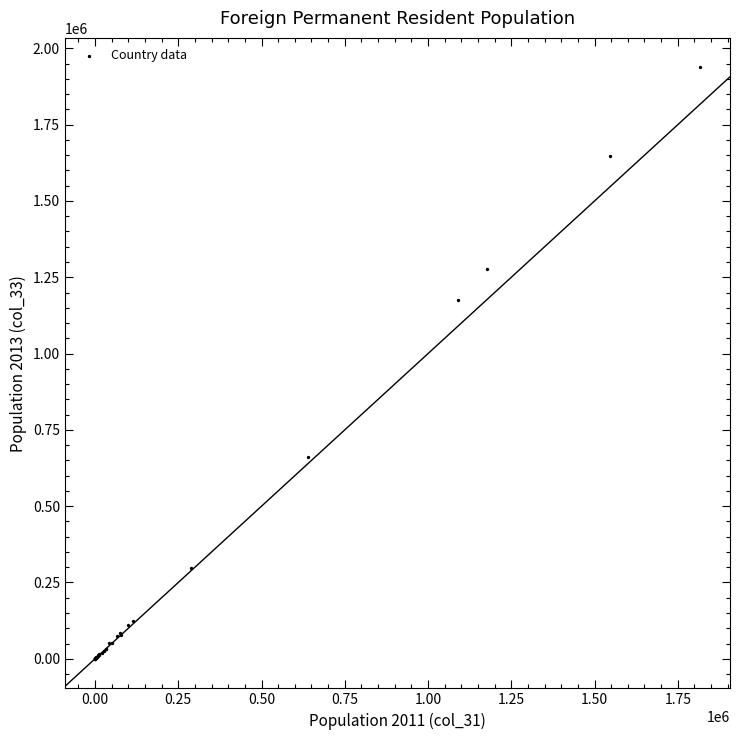

What Y value in the scatter plot is closest to 968811?

1174298